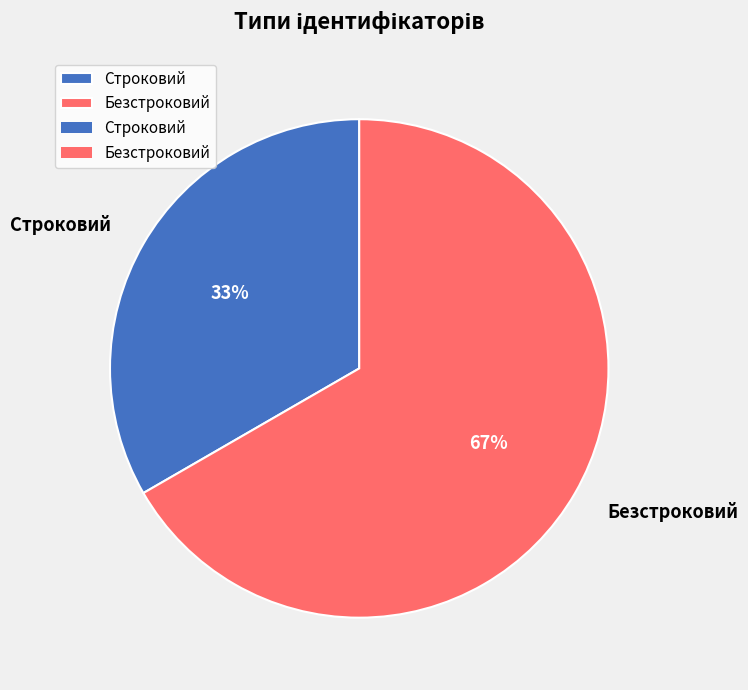

To the nearest percent, what portion does Безстроковий represent?

67%